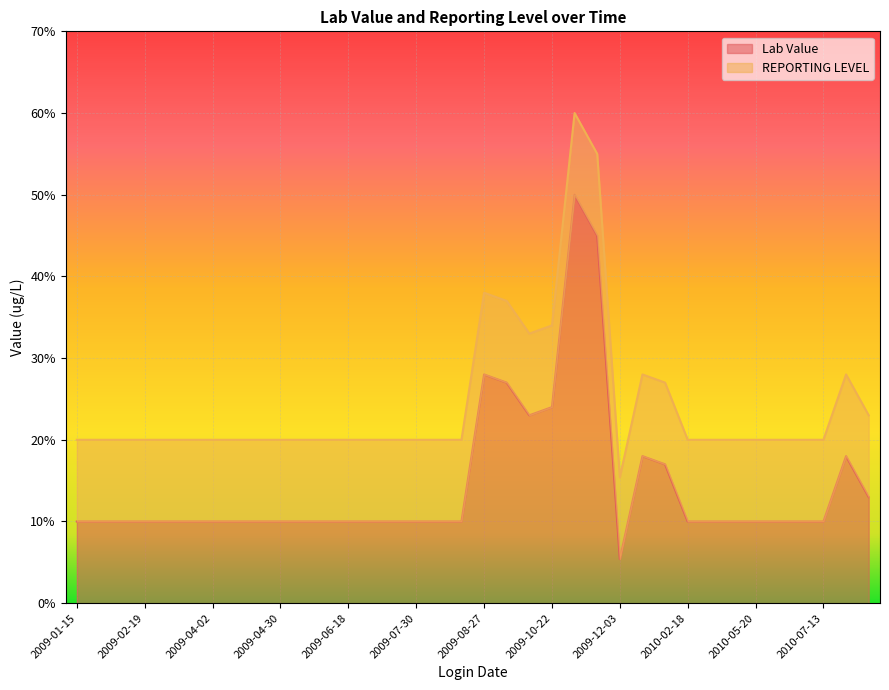

Between 2009-04-23 and 2009-05-28, which is larger?

2009-04-23